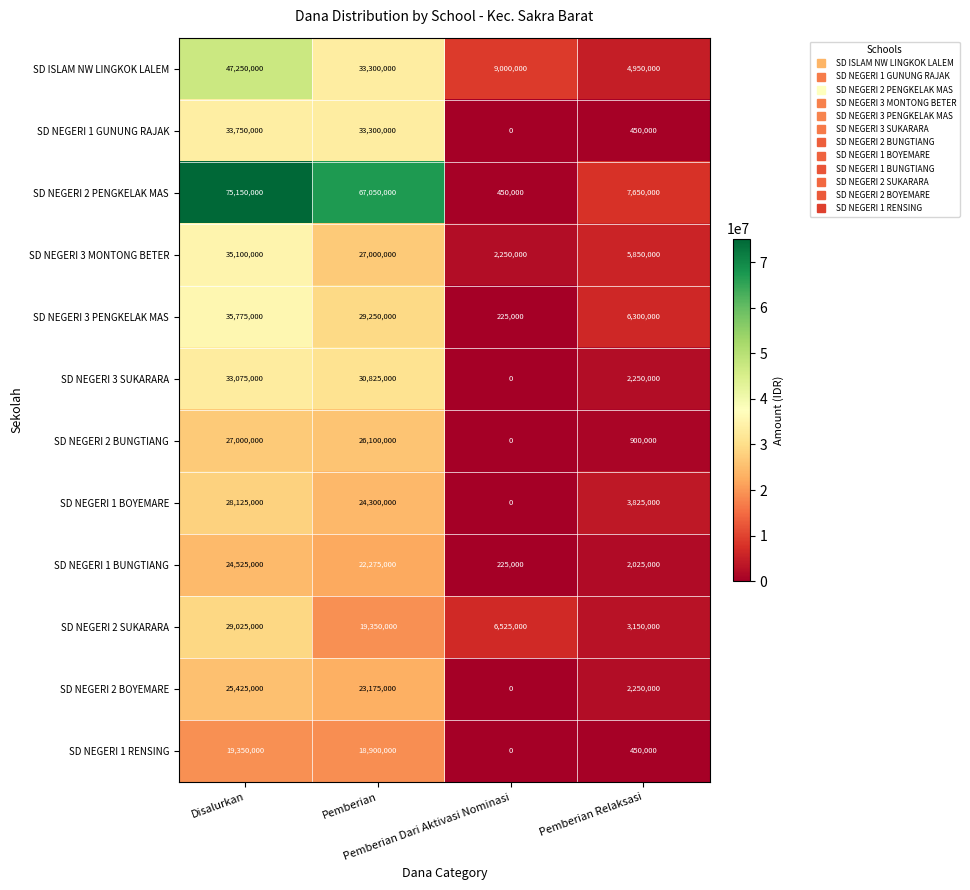

At which category is the sum across all series the highest?

Disalurkan